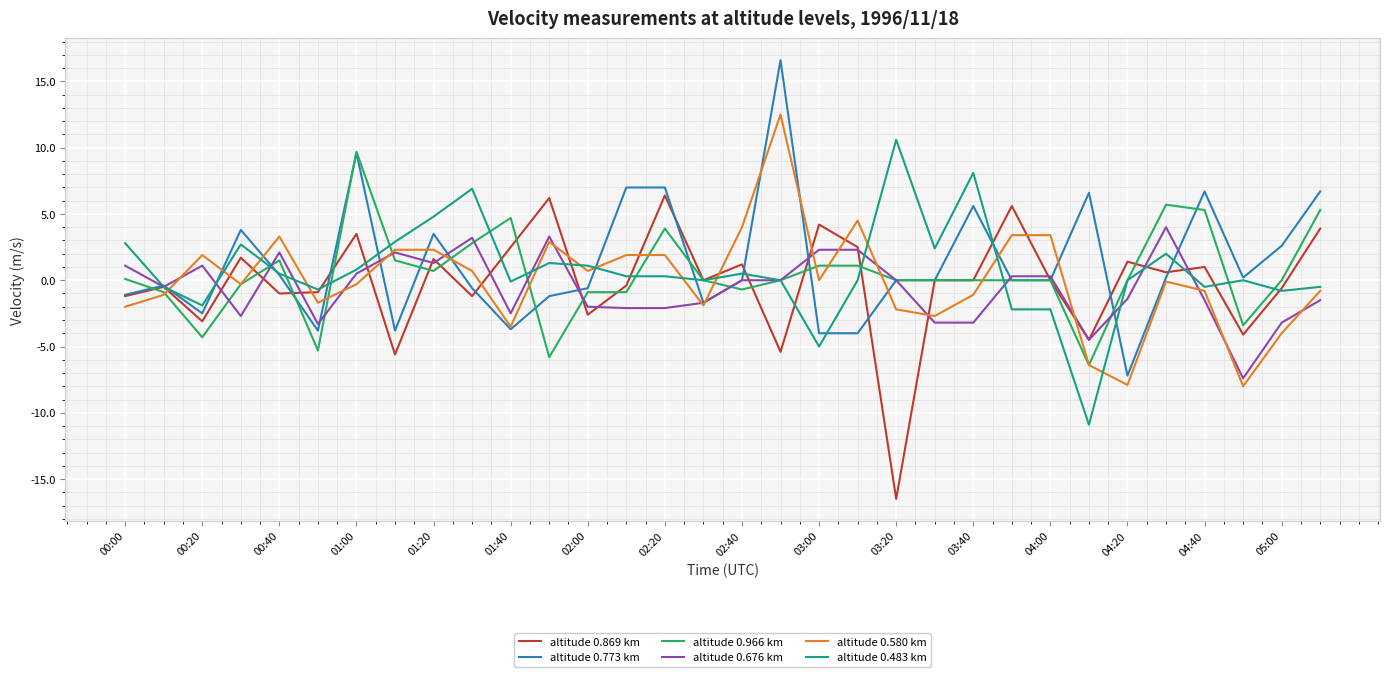

How many lines are shown in the chart?

6